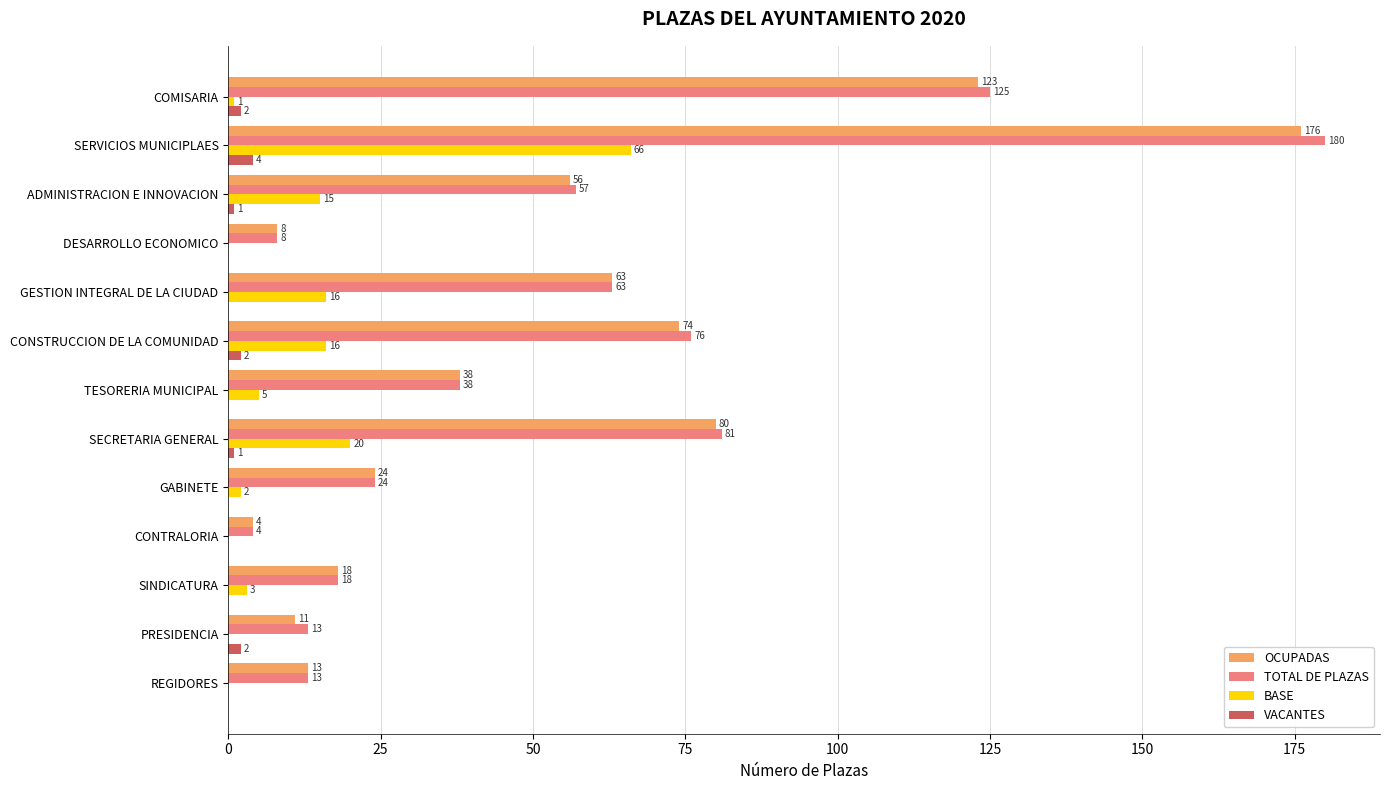

At which label is TOTAL DE PLAZAS closest to 92?

SECRETARIA GENERAL